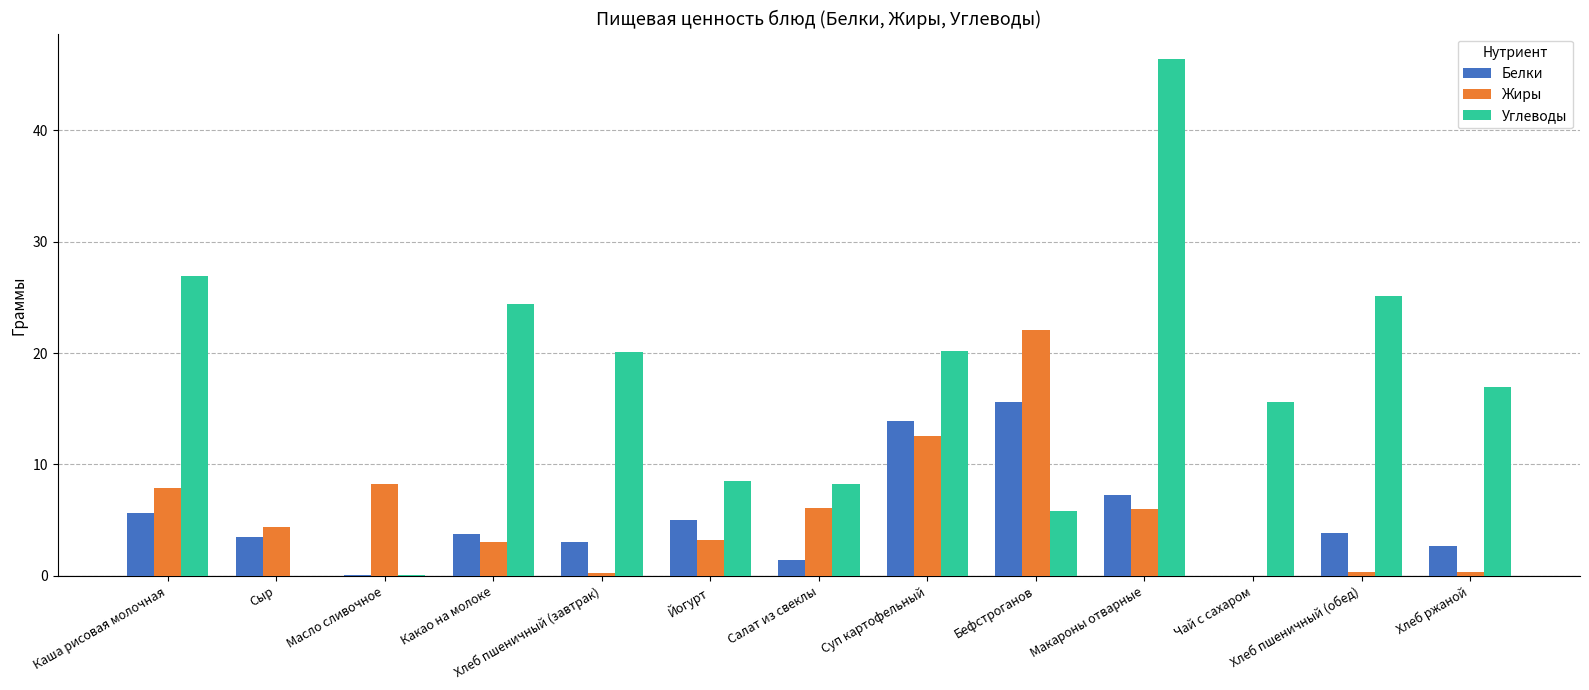

The value of Углеводы at Суп картофельный is 20.2. True or false?

True